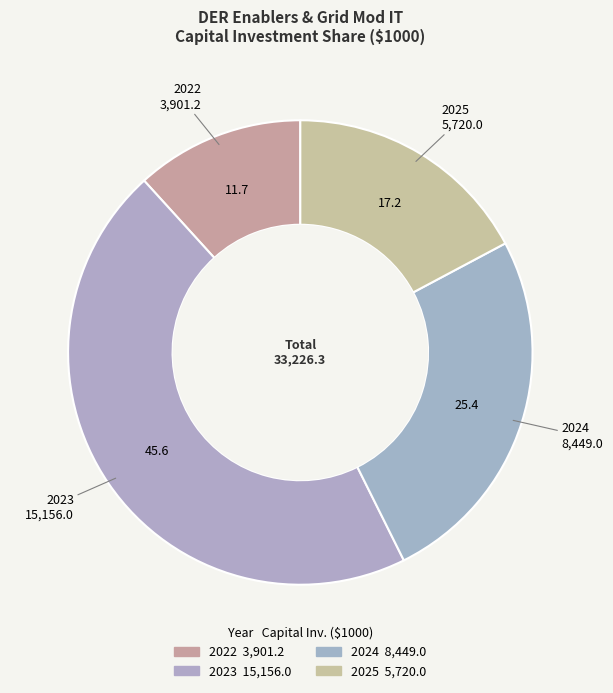

Is there a majority slice in this chart?

No